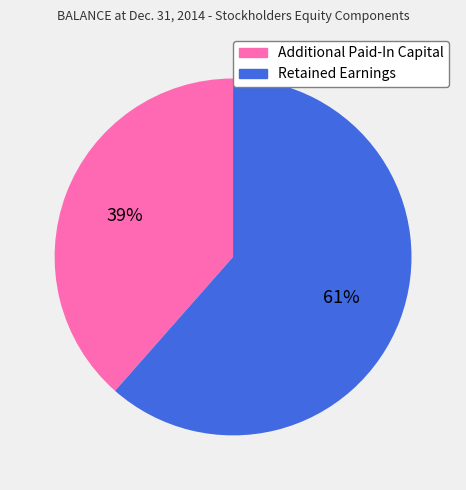

To the nearest percent, what percentage of the pie is Retained Earnings?

61%